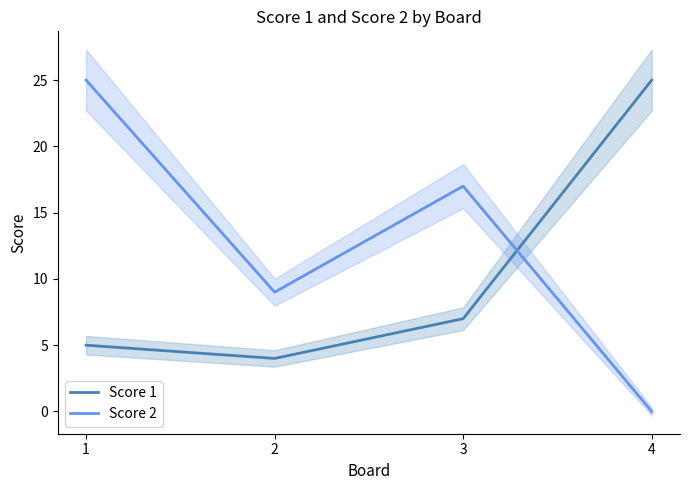

Is it true that Score 1 equals 7 at 3?

True